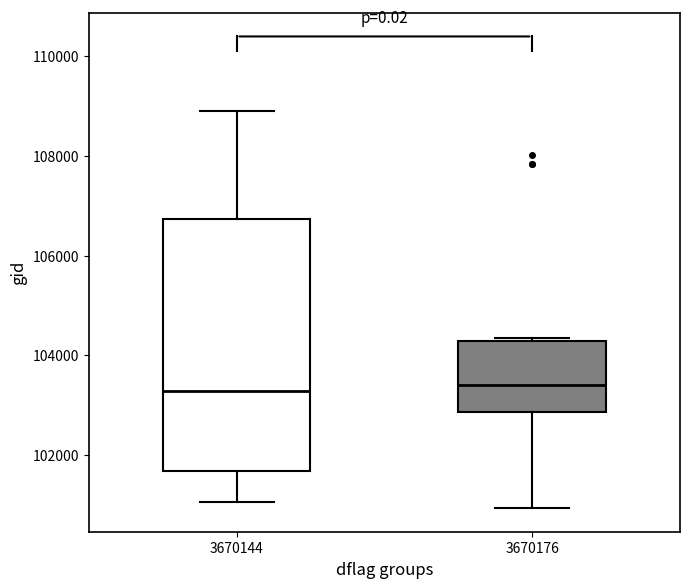

Reading left to right, transcribe this box plot: for each box, give where its median line is, the range the box spans, and where its two whiskers end, as read against the y-axis. The values are not printed on the chart, so give them approximately, as read against the axis.

3670144: median 103200, box 101600 to 106800, whiskers 101000 to 108800
3670176: median 103400, box 102800 to 104200, whiskers 101000 to 104400